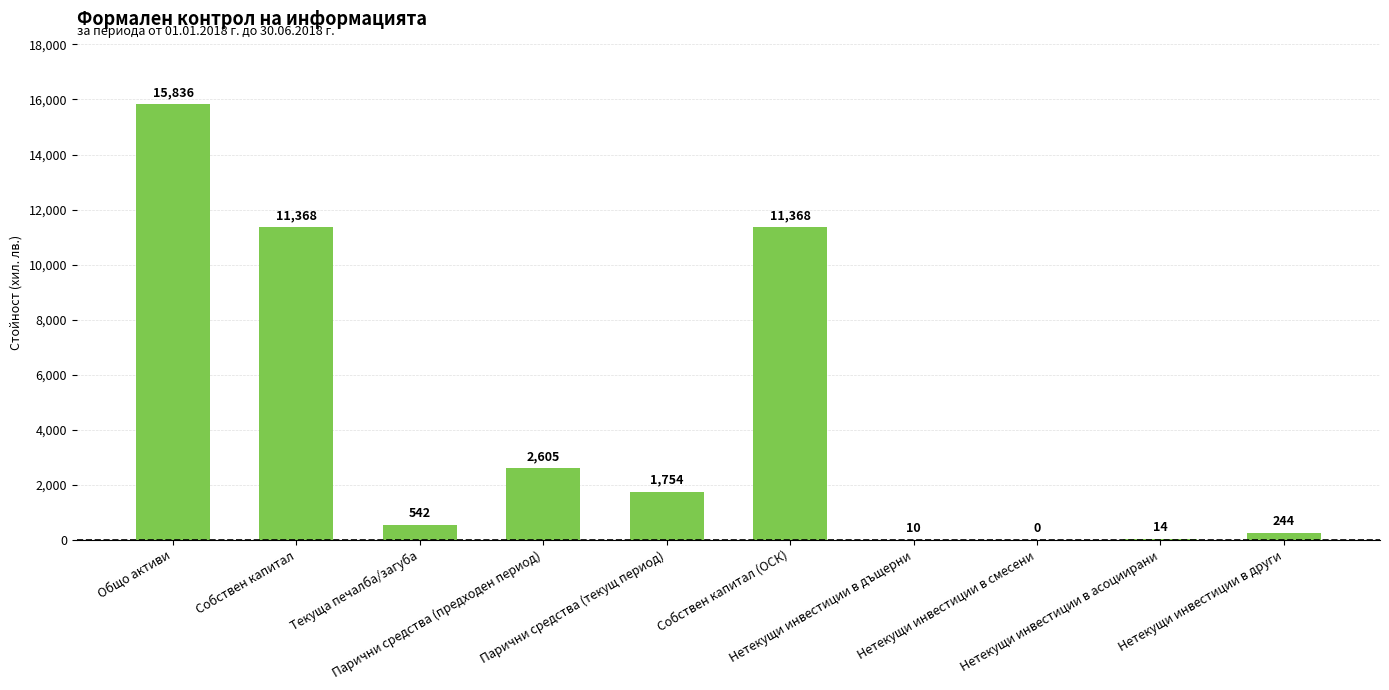

How many values are above zero?

9